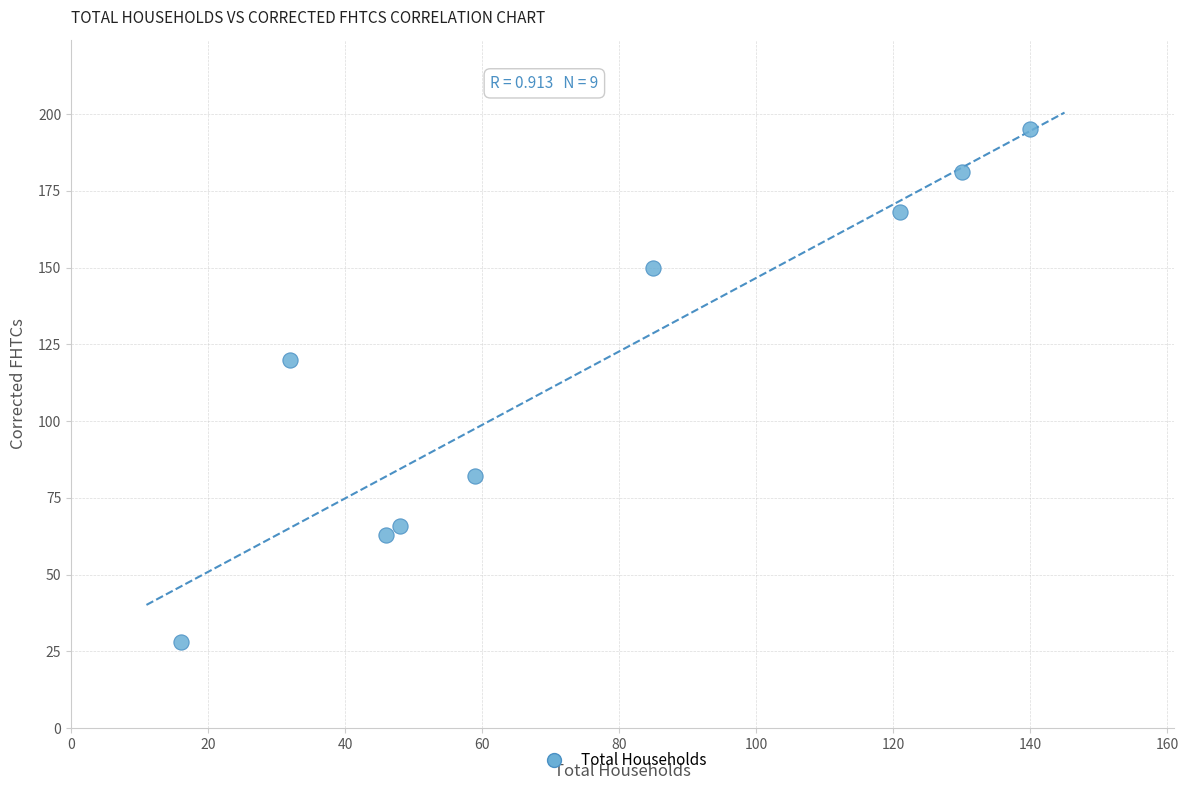

What Y value in the scatter plot is closest to 111?

120